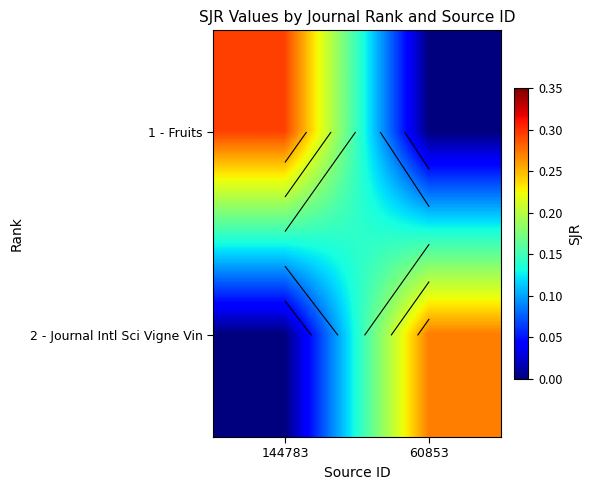

At which label does 2 - Journal Intl Sci Vigne Vin reach its minimum?

144783